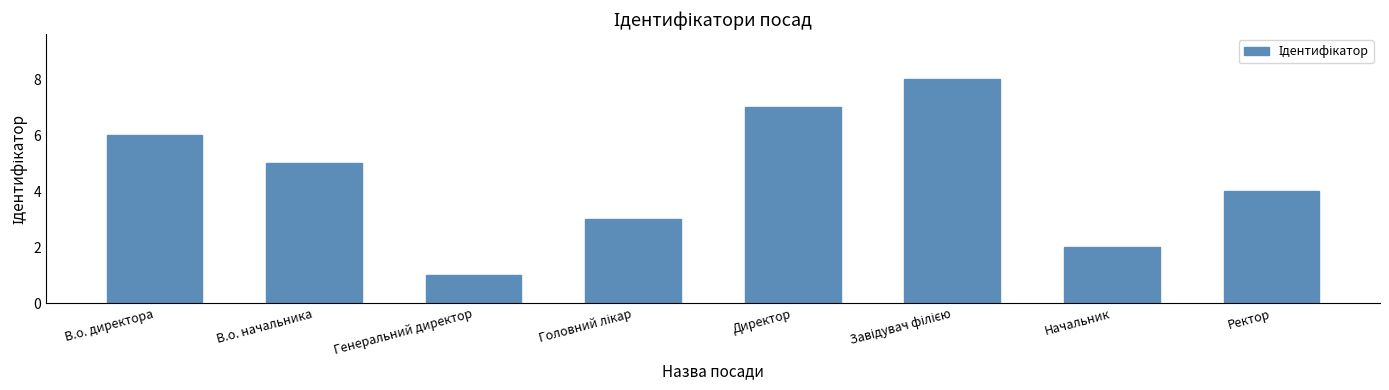

What is the difference between the maximum and second lowest values?

6